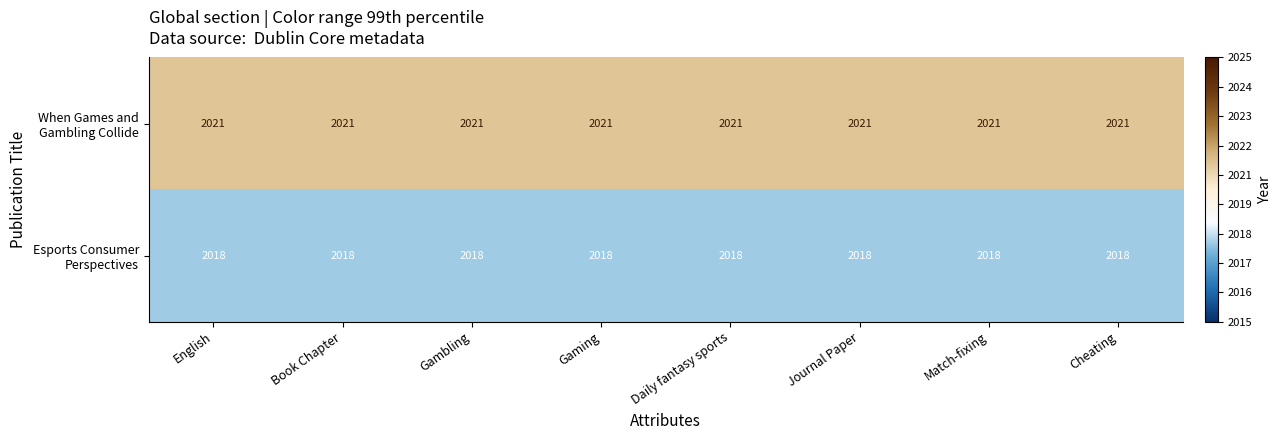

At how many categories does at least one series exceed 2019?

8